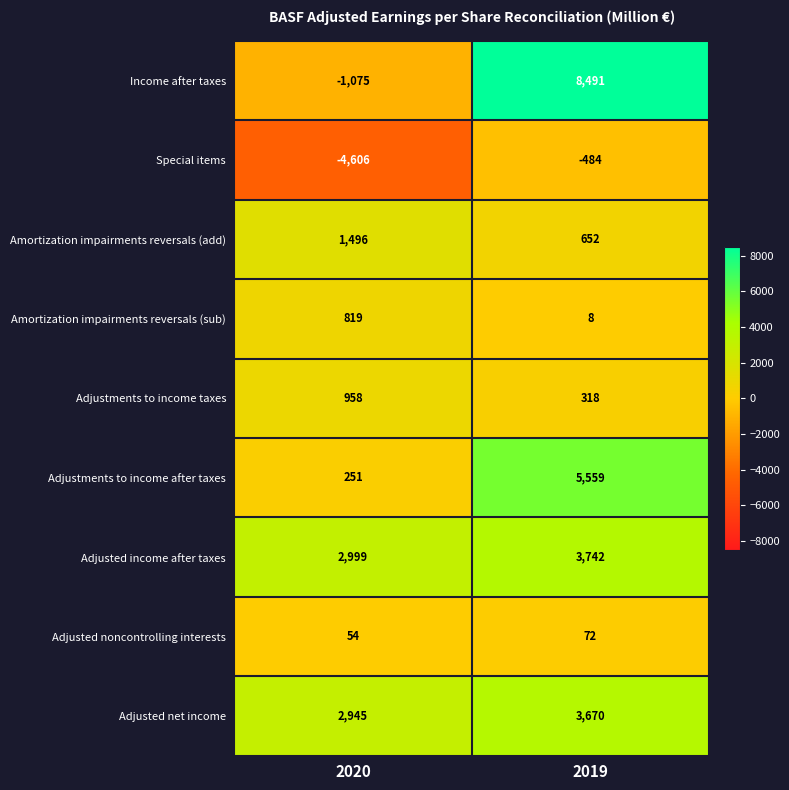

Count the number of data series in this chart.

9